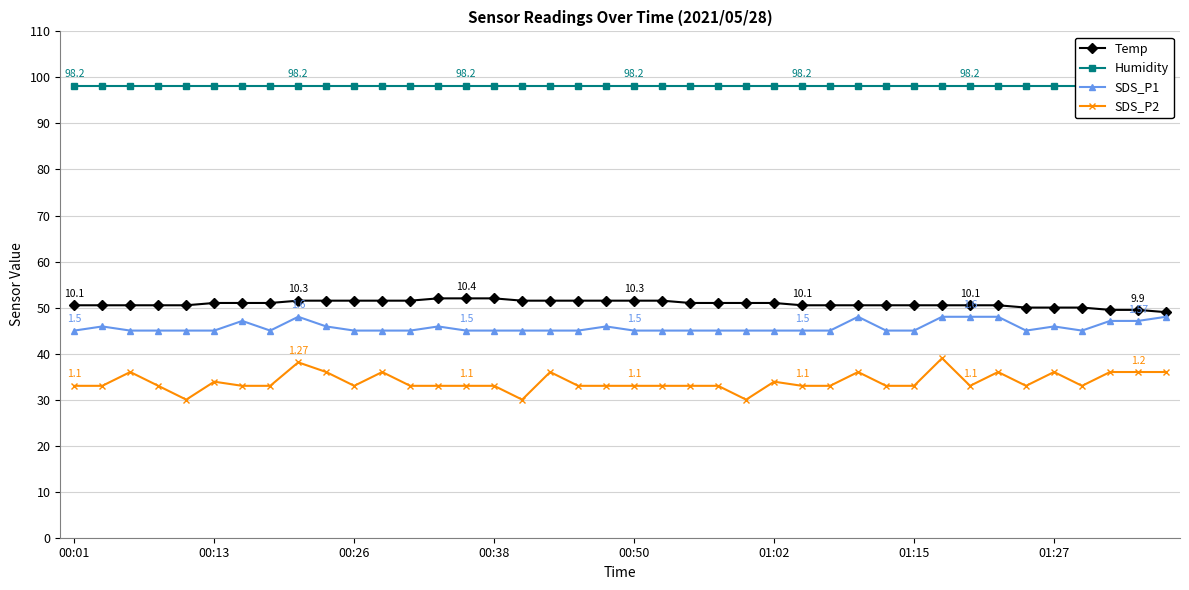

What value does the SDS_P2 series have at 24?

30.0